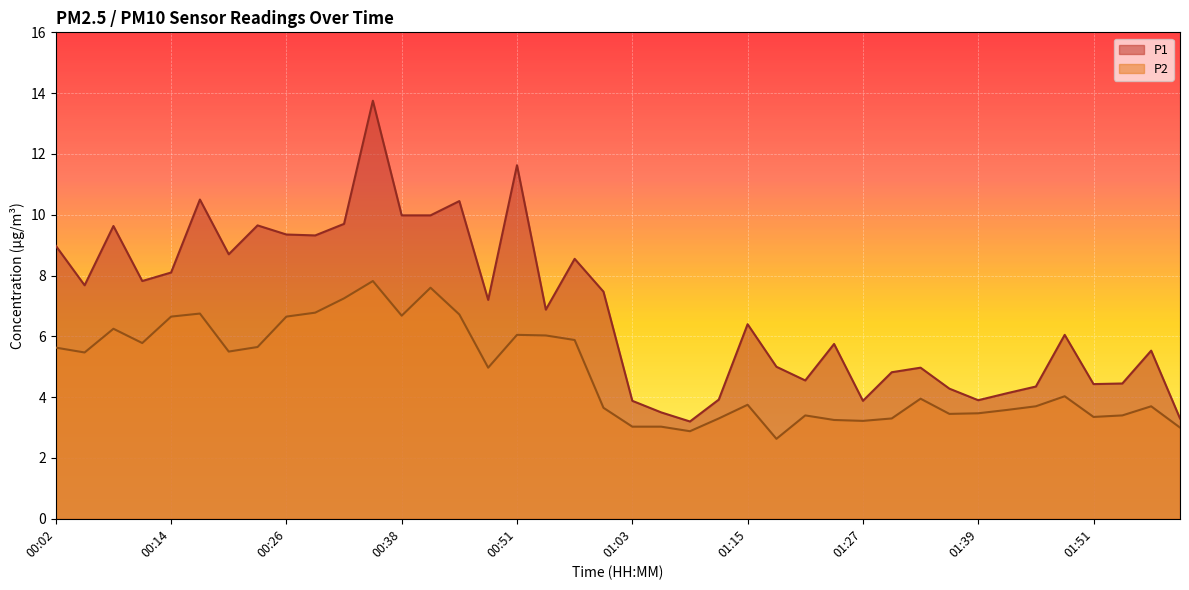

True or false: P2 and P1 cross at least once.

False